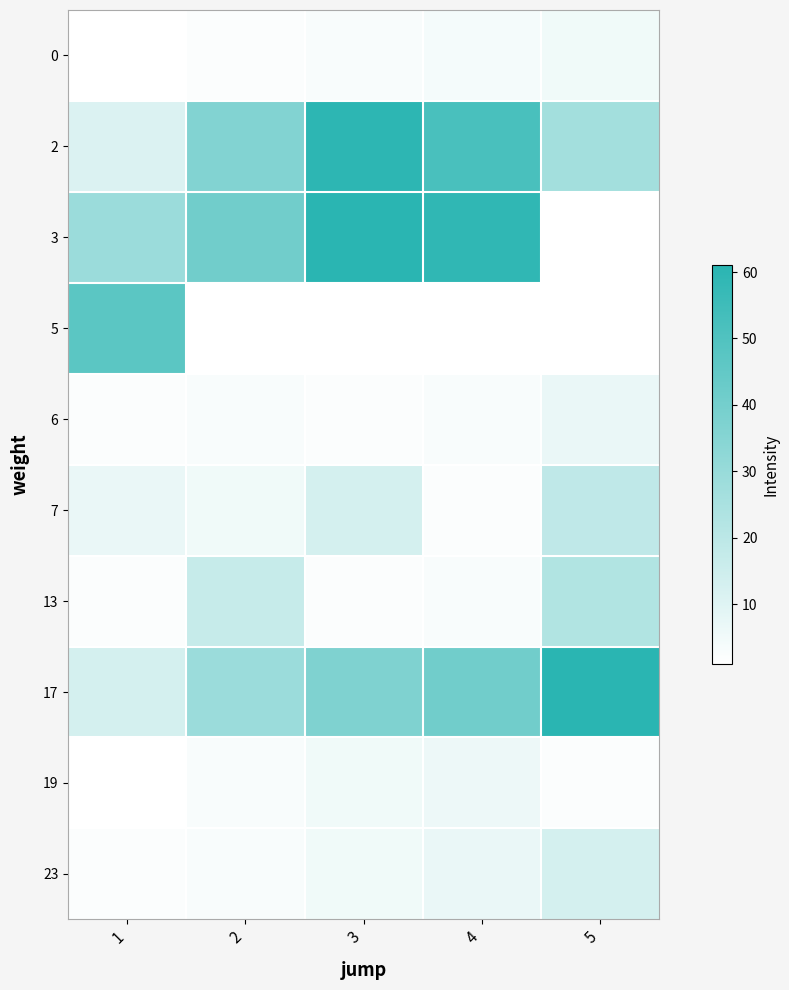

How many values in the 23 series are below 5?

2